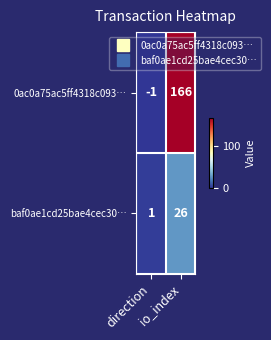

What is the sum of all 0ac0a75ac5ff4318c093… values?

165